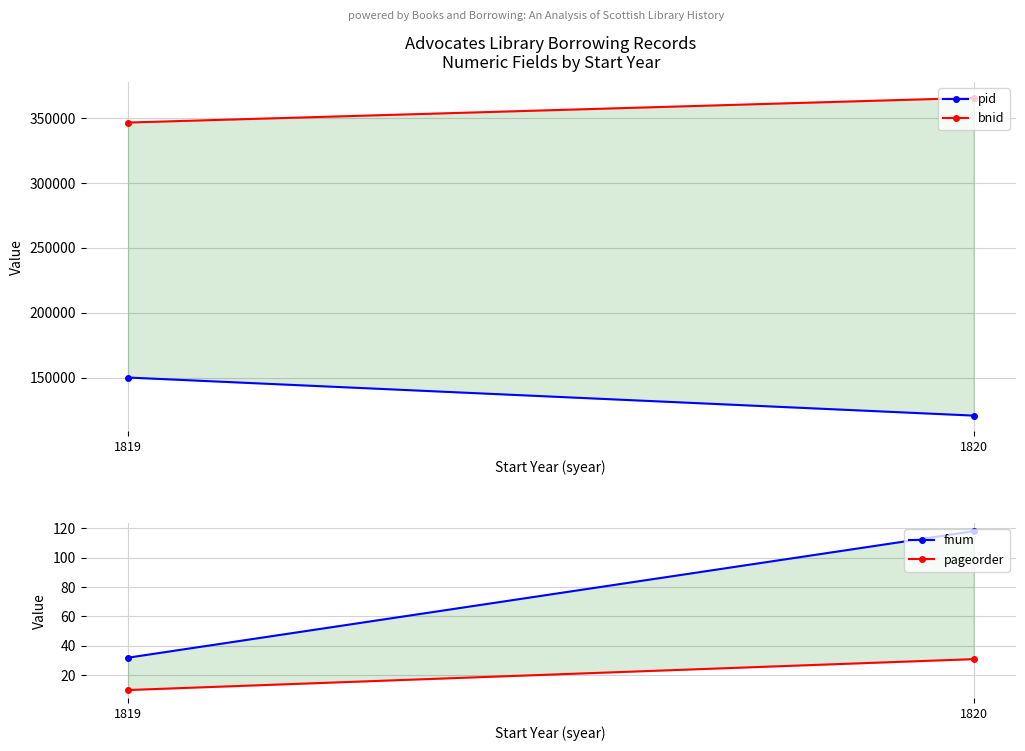

What are all the series names shown in the legend?

pid, bnid, fnum, pageorder